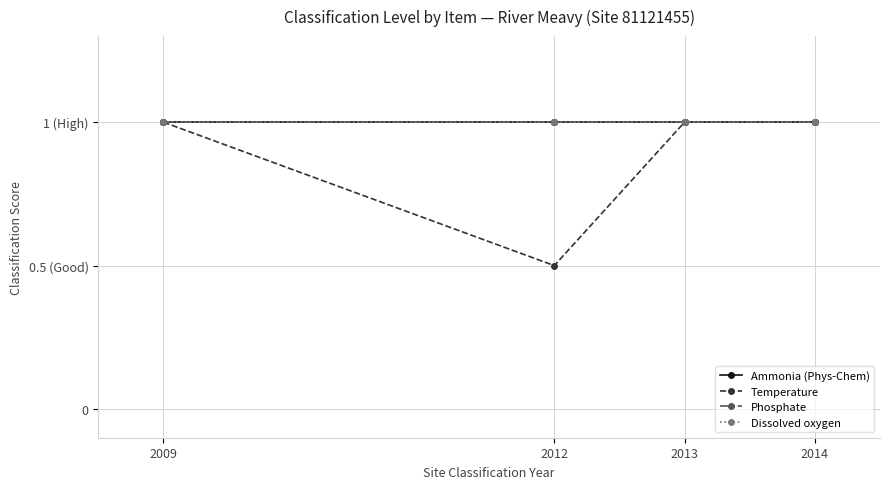

Reading left to right, extract all data points from this chart.

Ammonia (Phys-Chem): 1.0	1.0	1.0	1.0
Temperature: 1.0	0.5	1.0	1.0
Phosphate: 1.0	1.0	1.0	1.0
Dissolved oxygen: 1.0	1.0	1.0	1.0